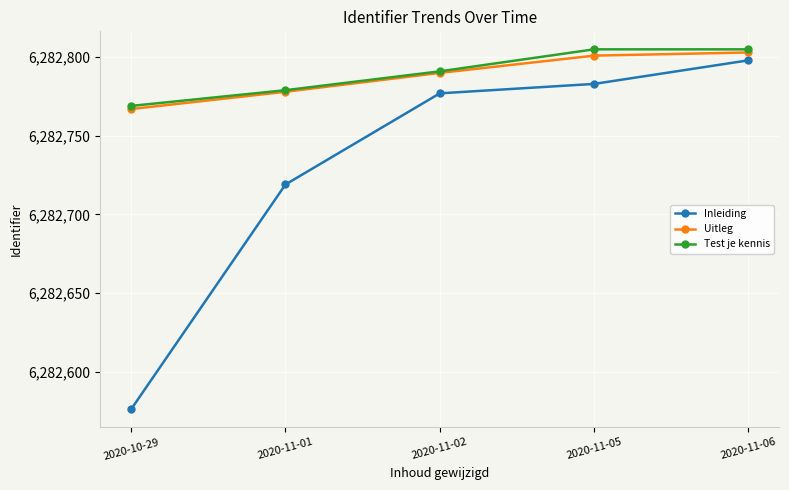

What value does the Inleiding series have at 2020-11-05, to the nearest 10?

6282780